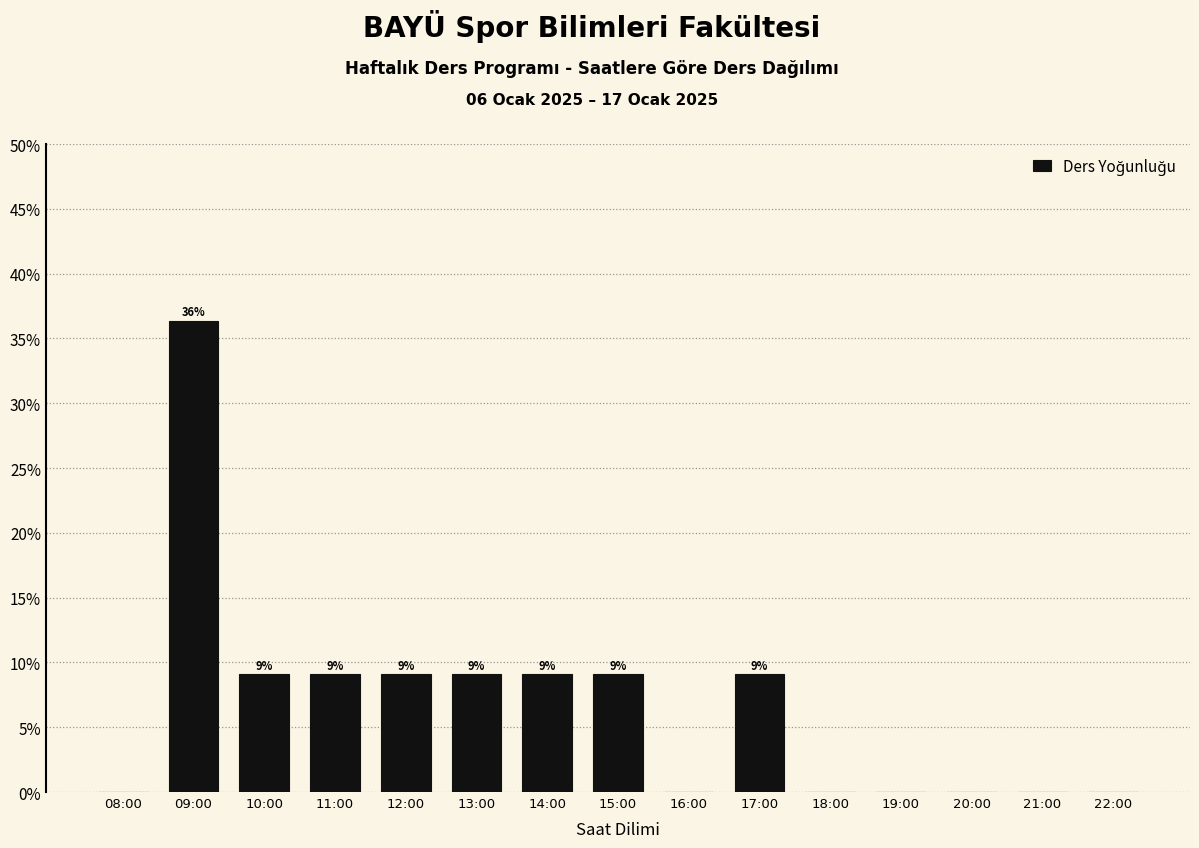

Are the bars horizontal?

No